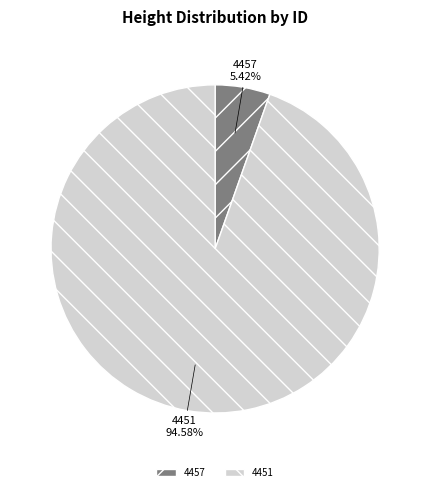

Does 4451 represent more than half of the total?

Yes